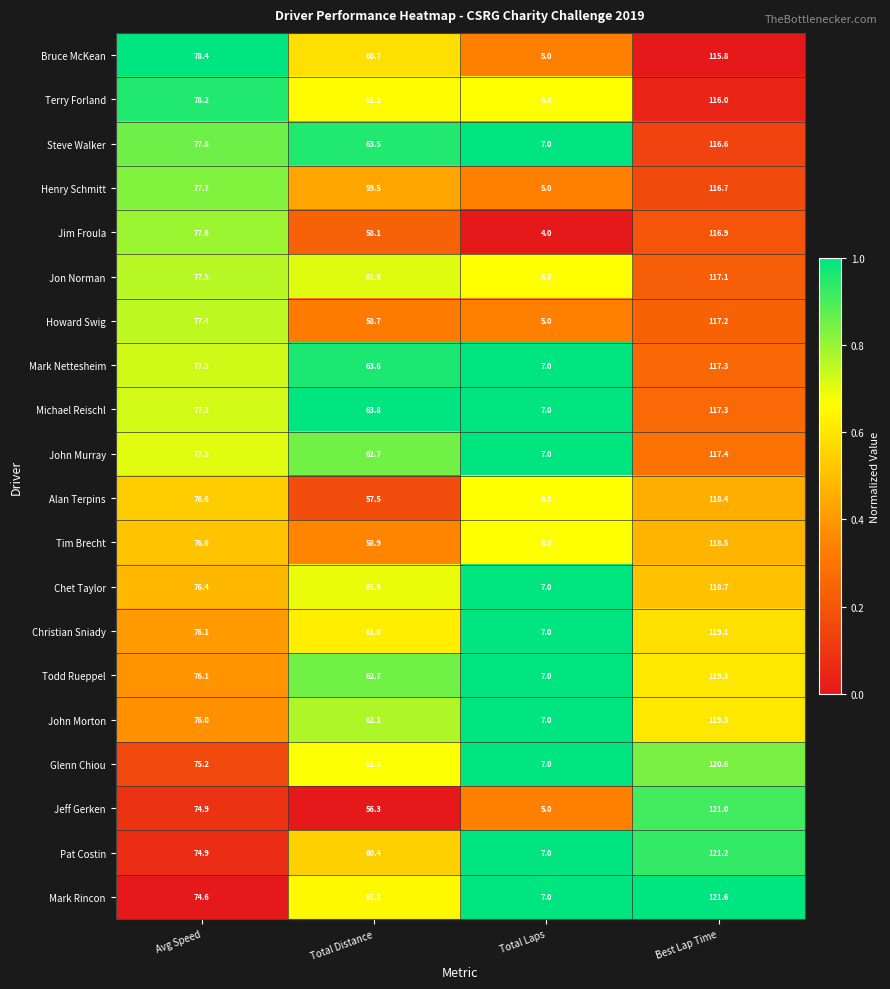

What is the difference between the maximum and second lowest values in the Christian Sniady series?

58.1